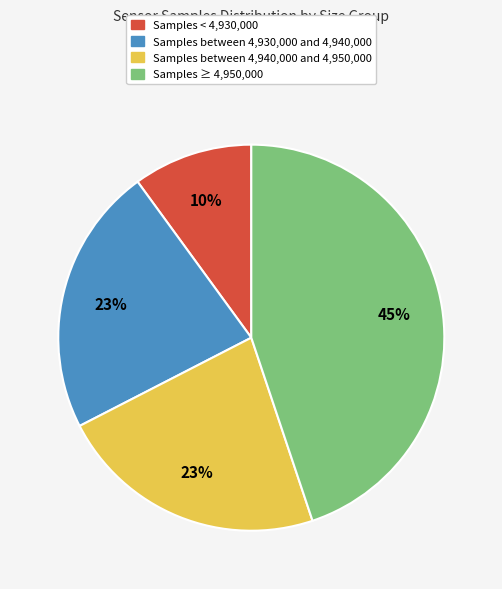

Is there any slice that represents more than half of the pie?

No